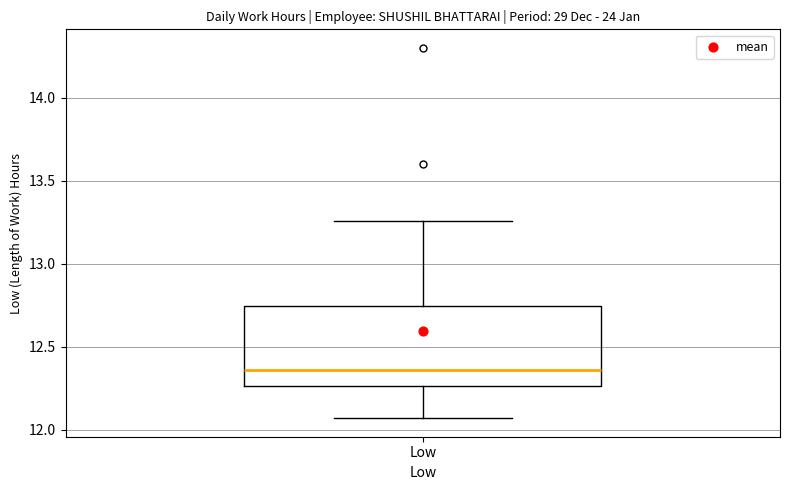

Read this box plot against the y-axis: the position of the median line, the range covered by the box, and the ends of both whiskers. The values are not printed on the chart, so give them approximately, as read against the axis.

median 12.35, box 12.25 to 12.75, whiskers 12.05 to 13.25